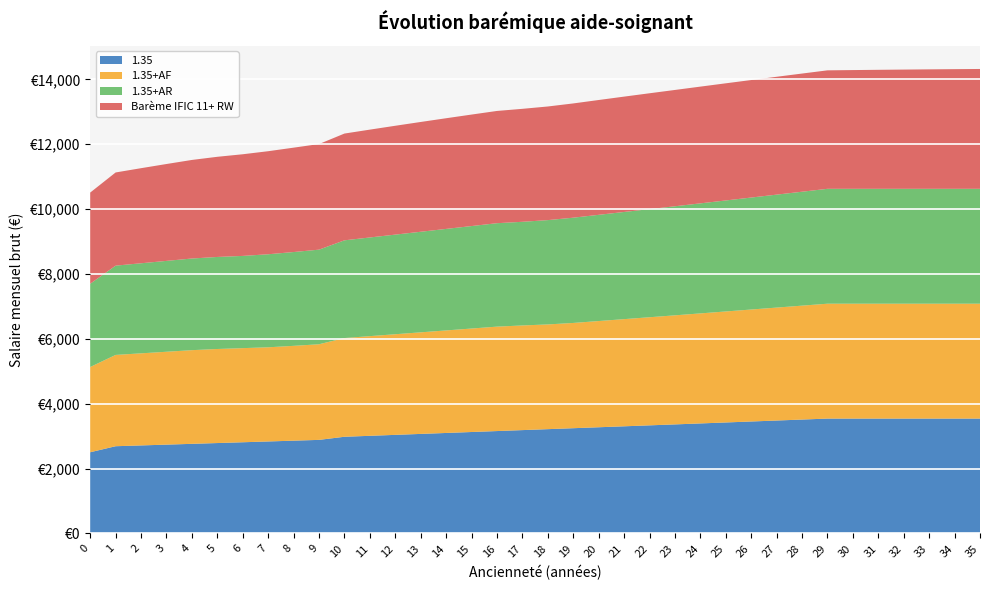

Reading left to right, what are all the values shown in this chart?

1.35: 2504.2	2690.2	2714.7	2739.1	2763.5	2788.0	2812.4	2836.9	2861.3	2885.8	2981.7	3011.0	3040.3	3069.6	3099.0	3128.3	3157.6	3186.9	3216.3	3245.6	3274.9	3304.2	3333.6	3362.9	3392.7	3422.6	3452.5	3482.4	3512.3	3542.2	3542.2	3542.2	3542.2	3542.2	3542.2	3542.2
1.35+AF: 2629.0	2815.0	2839.5	2863.9	2888.3	2900.1	2901.9	2903.8	2923.7	2948.2	3044.1	3073.4	3102.7	3132.1	3161.4	3190.7	3220.0	3227.1	3229.3	3245.6	3274.9	3304.2	3333.6	3362.9	3392.7	3422.6	3452.5	3482.4	3512.3	3542.2	3542.2	3542.2	3542.2	3542.2	3542.2	3542.2
1.35+AR: 2566.6	2752.6	2777.1	2801.5	2825.9	2837.7	2843.6	2868.1	2892.5	2917.0	3012.9	3042.2	3071.5	3100.8	3130.2	3159.5	3188.8	3195.9	3216.3	3245.6	3274.9	3304.2	3333.6	3362.9	3392.7	3422.6	3452.5	3482.4	3512.3	3542.2	3542.2	3542.2	3542.2	3542.2	3542.2	3542.2
Barème IFIC 11+ RW: 2811.1	2873.0	2931.6	2986.9	3039.0	3088.0	3134.1	3177.4	3218.0	3256.1	3291.7	3324.9	3356.1	3385.1	3412.2	3437.5	3461.0	3482.9	3503.4	3522.4	3540.1	3556.6	3571.9	3586.2	3599.4	3611.7	3623.2	3633.8	3643.6	3652.7	3661.2	3669.0	3676.3	3683.1	3689.3	3695.1